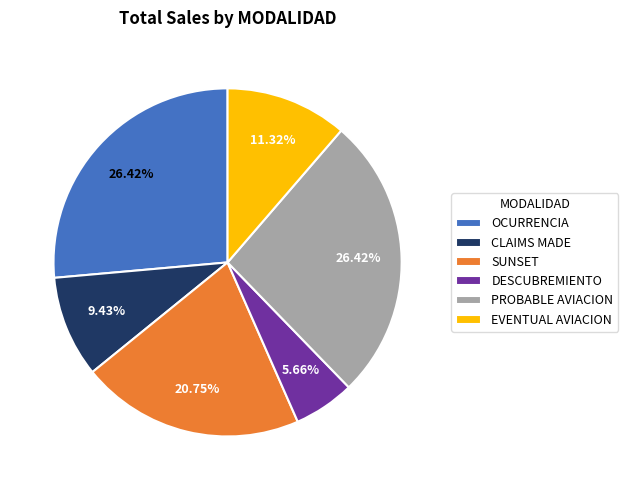

To the nearest percent, what is the difference between the OCURRENCIA and CLAIMS MADE slice percentages?

17%